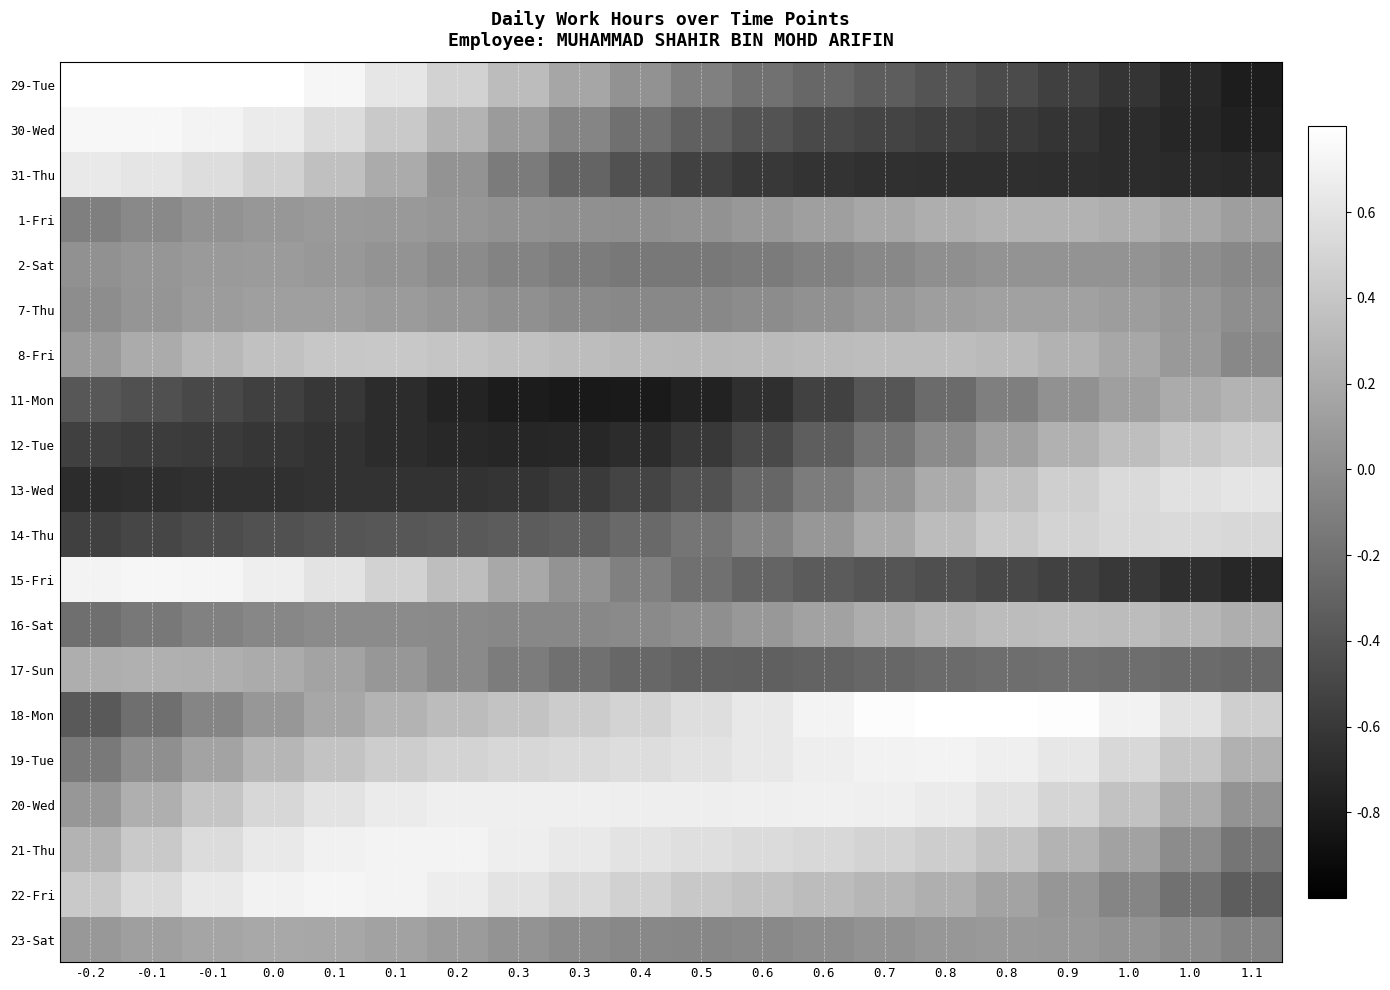

What is the total value across all series at 0.3?

1.0